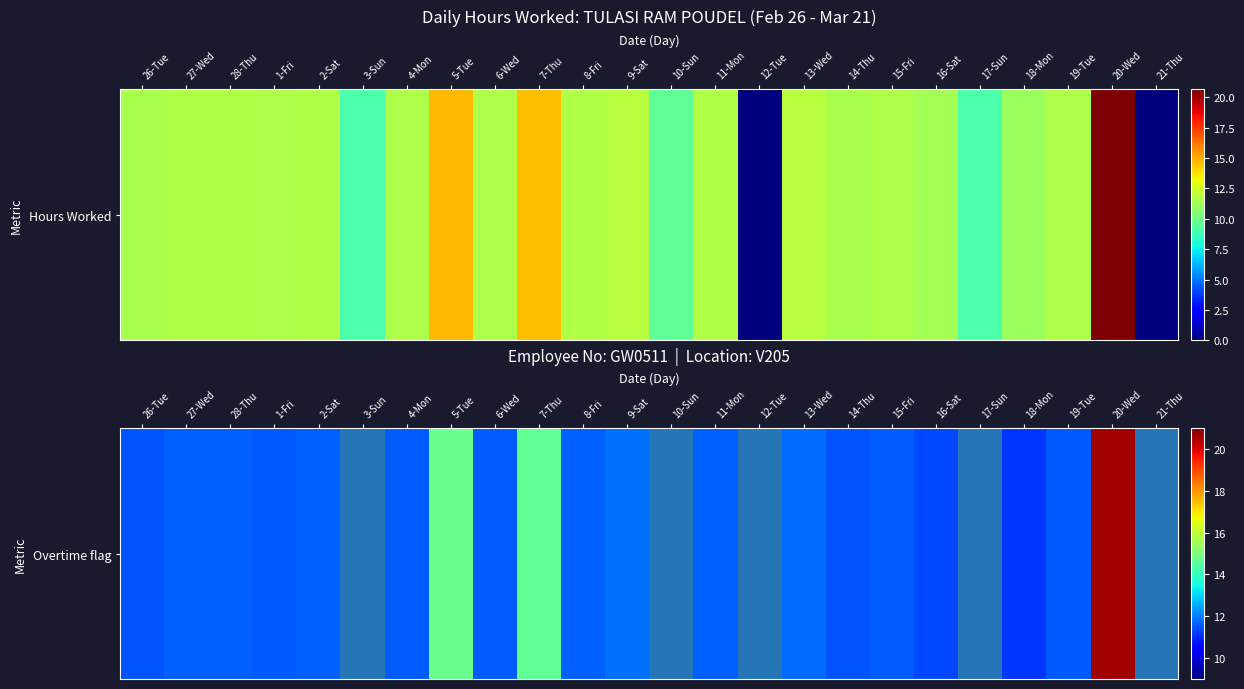

What is the sum of the values at 1-Fri and 20-Wed?

32.2